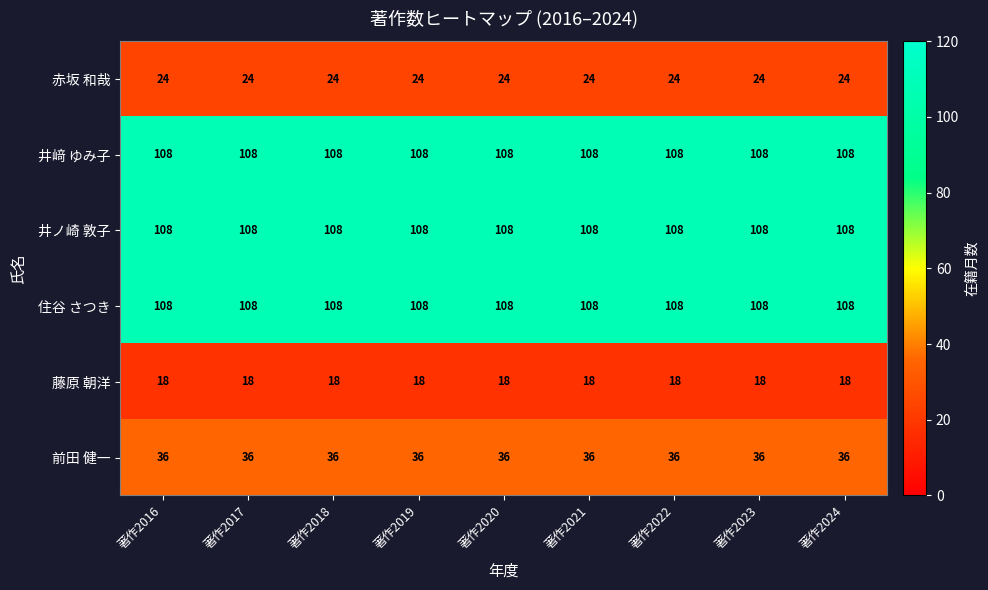

What is the minimum value shown in the chart?

18